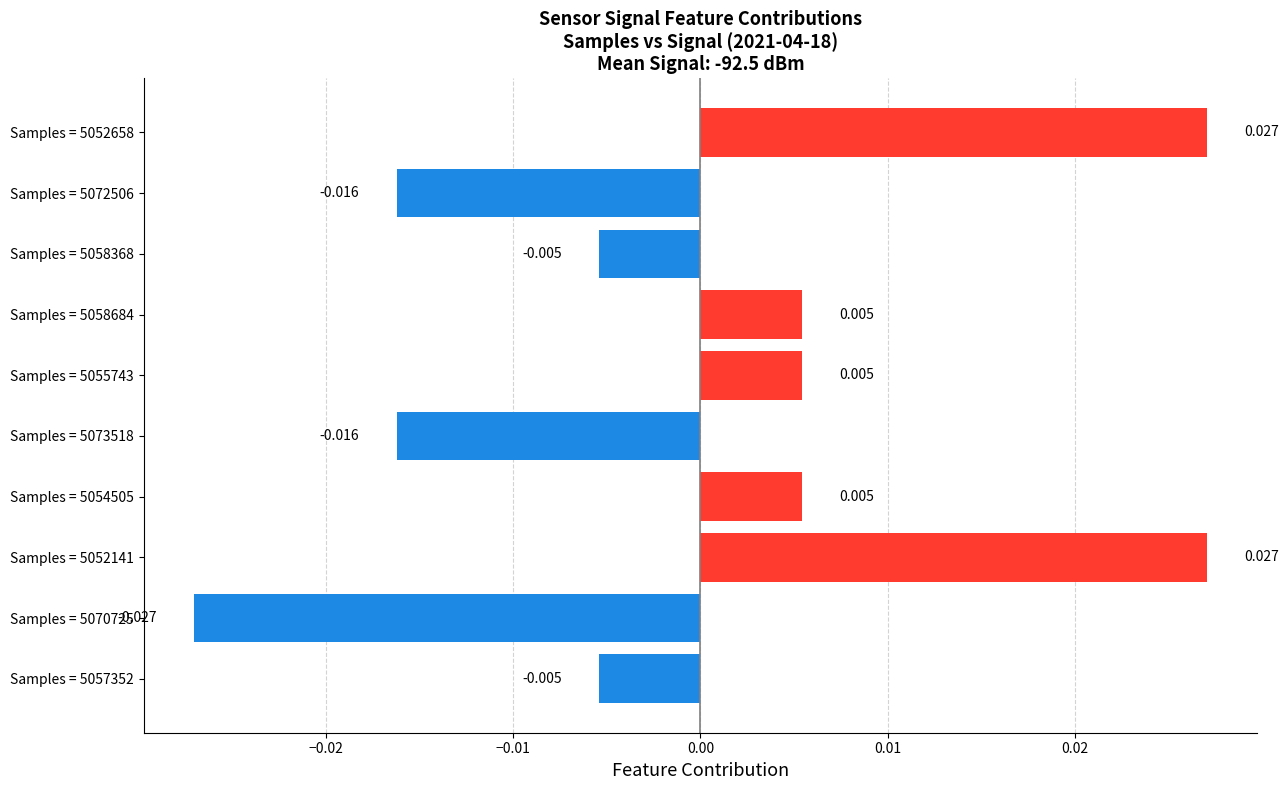

How many series are shown in this chart?

1